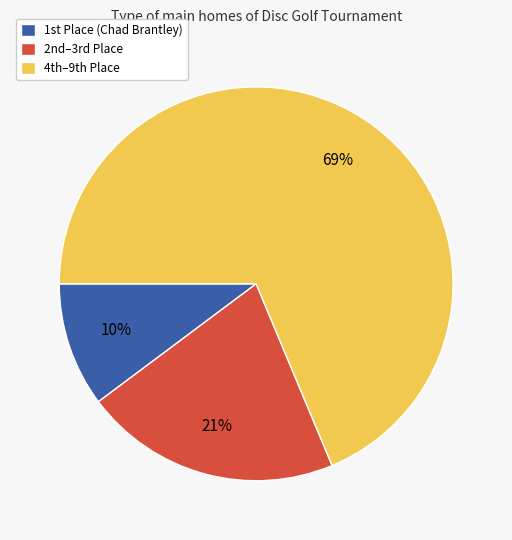

Which category has the biggest portion of the pie?

4th–9th Place